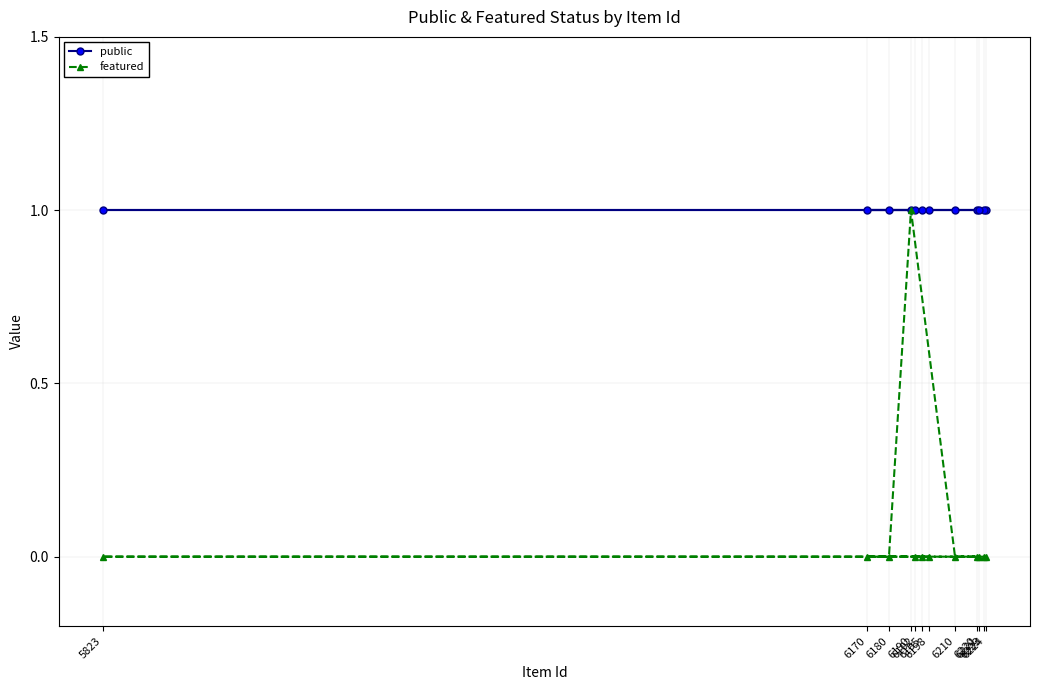

At which category is the sum across all series the highest?

6190